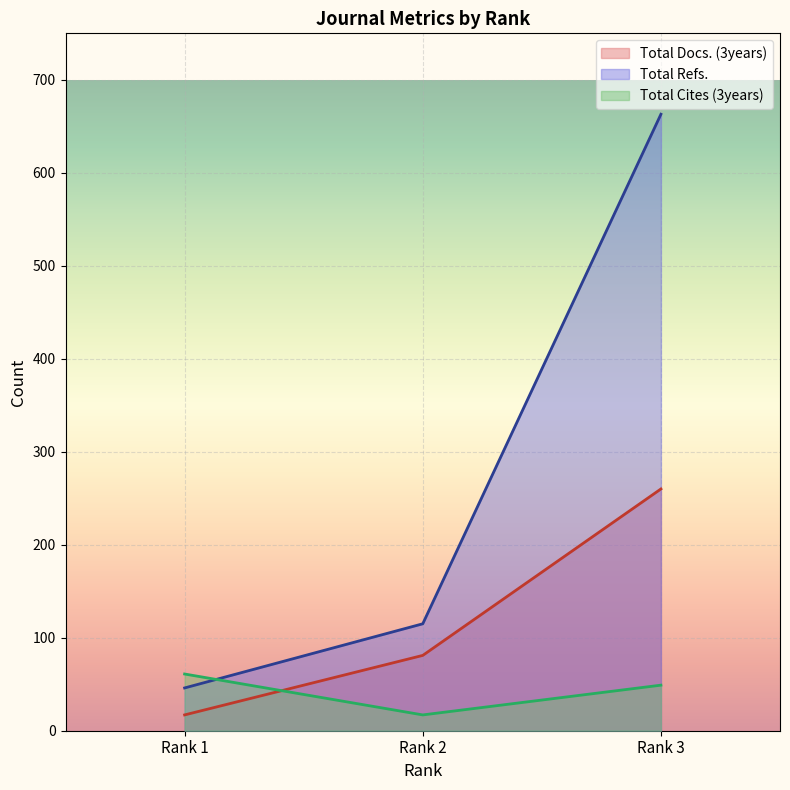

How many lines are shown in the chart?

3